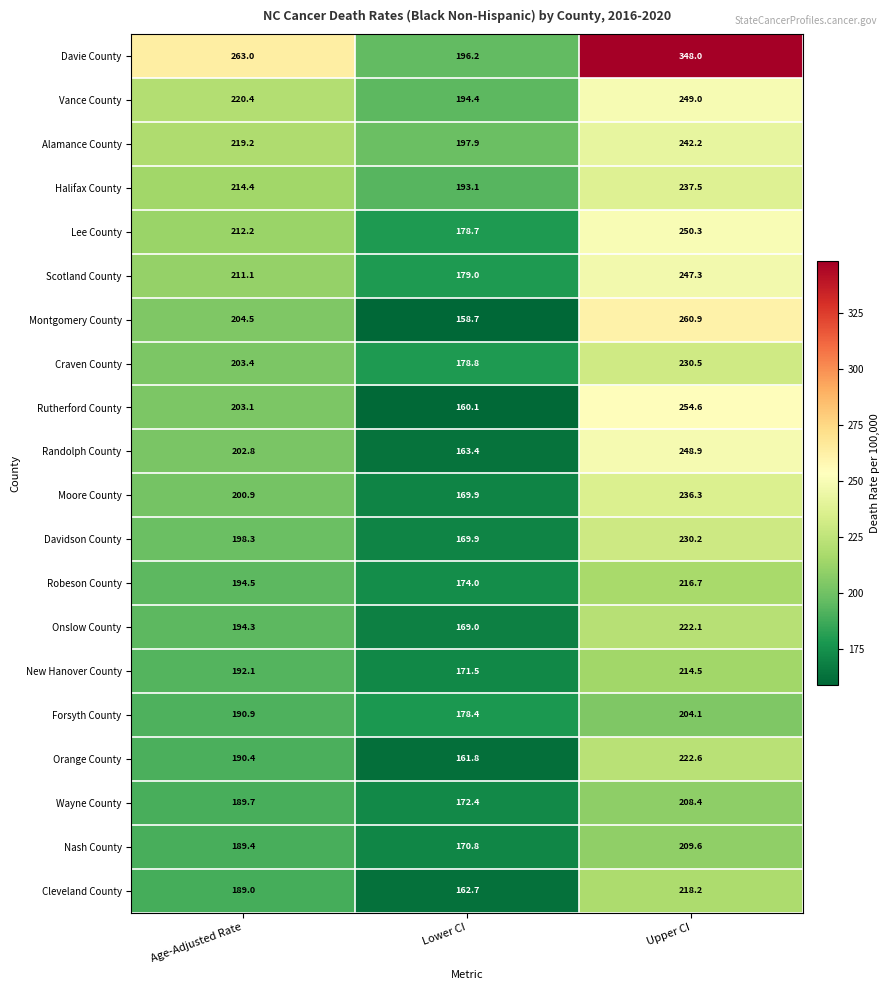

At which category is the sum across all series the highest?

Upper CI